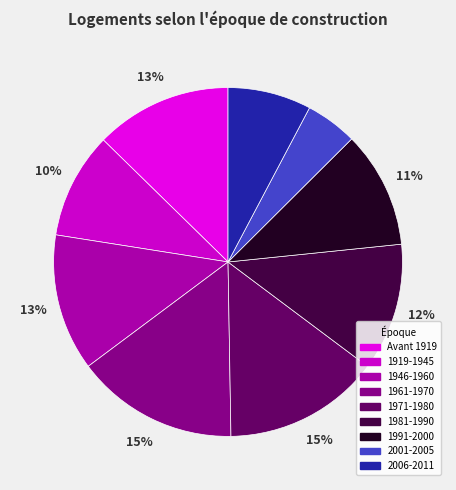

What percentage is the 1991-2000 slice, to the nearest percent?

11%